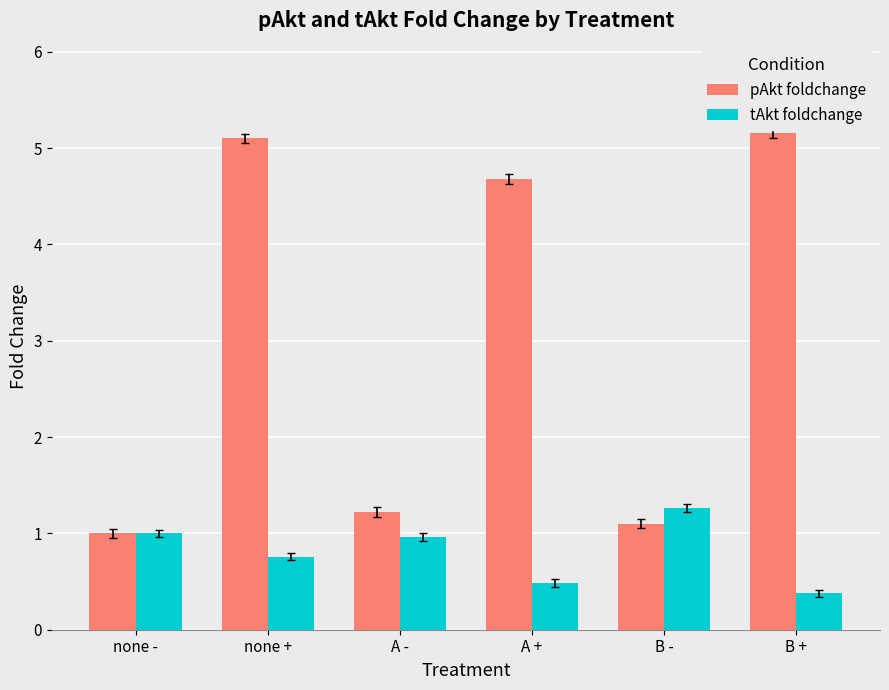

What is the difference between the maximum and minimum values in the pAkt foldchange series?

4.2